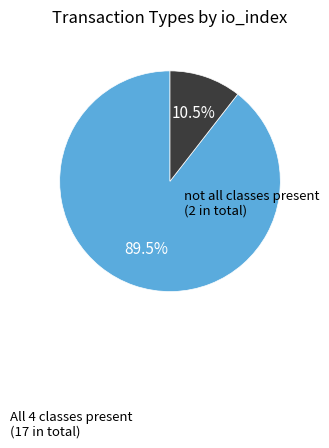

Count the number of slices in the pie.

2